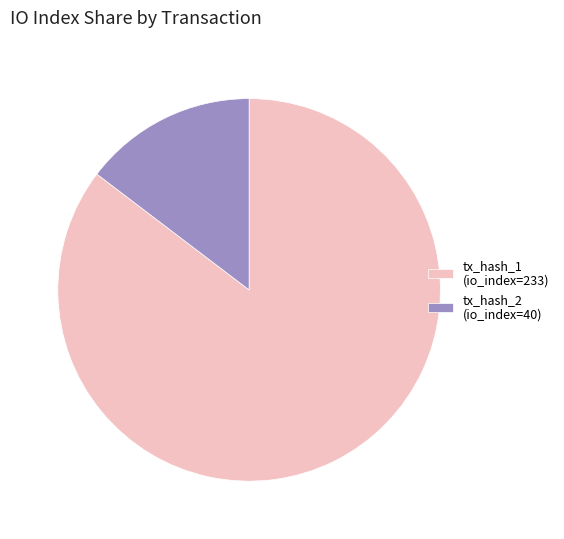

Is tx_hash_1 (io_index=233) the majority of the pie?

Yes